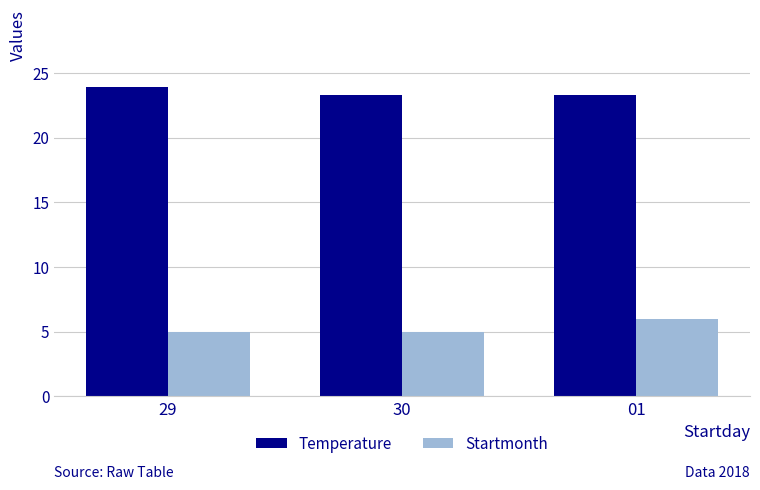

What is the sum of the Startmonth values at 29 and 30?

10.0